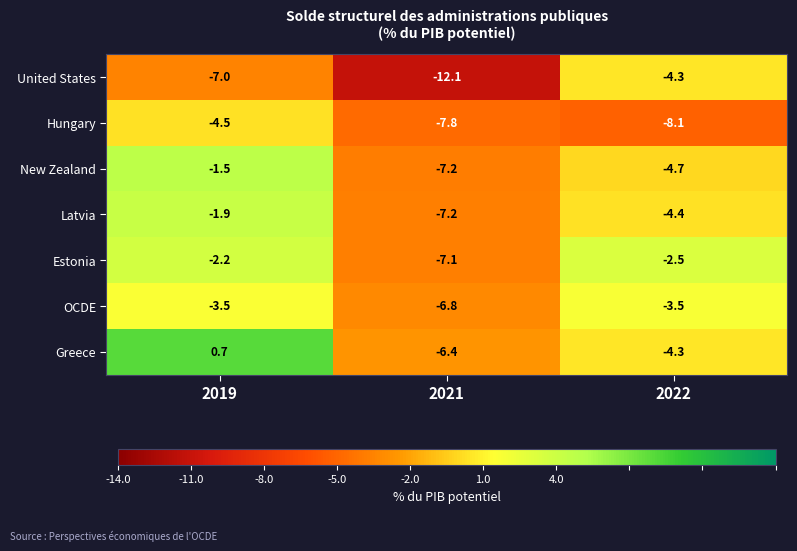

True or false: OCDE has a value of -3.5 at 2022.

True